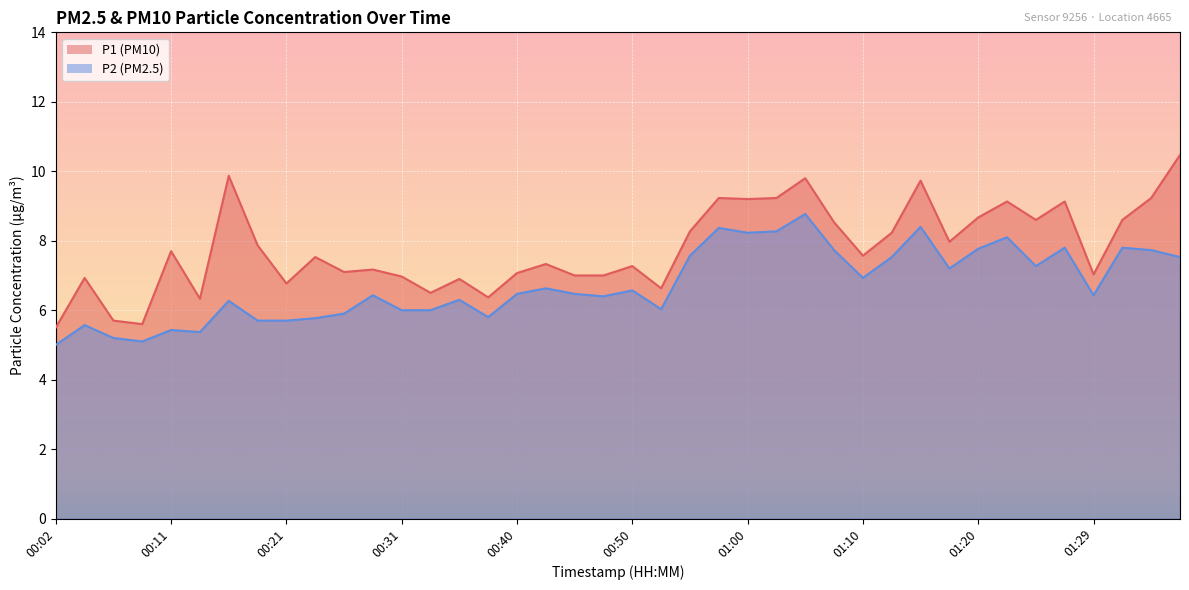

List the series in order of their overall mean, lowest first.

P2 (PM2.5), P1 (PM10)